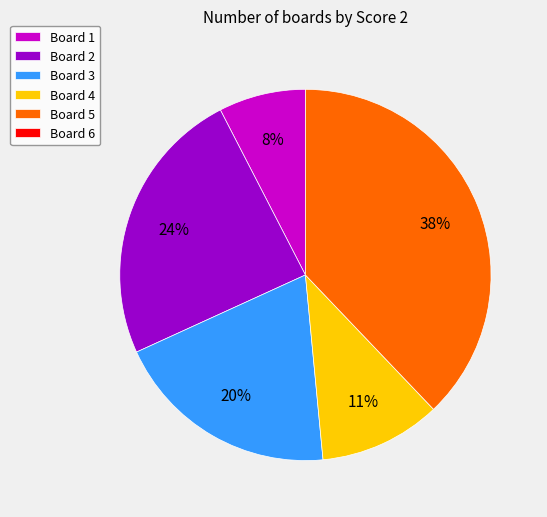

To the nearest percent, what is the average slice percentage?

20%